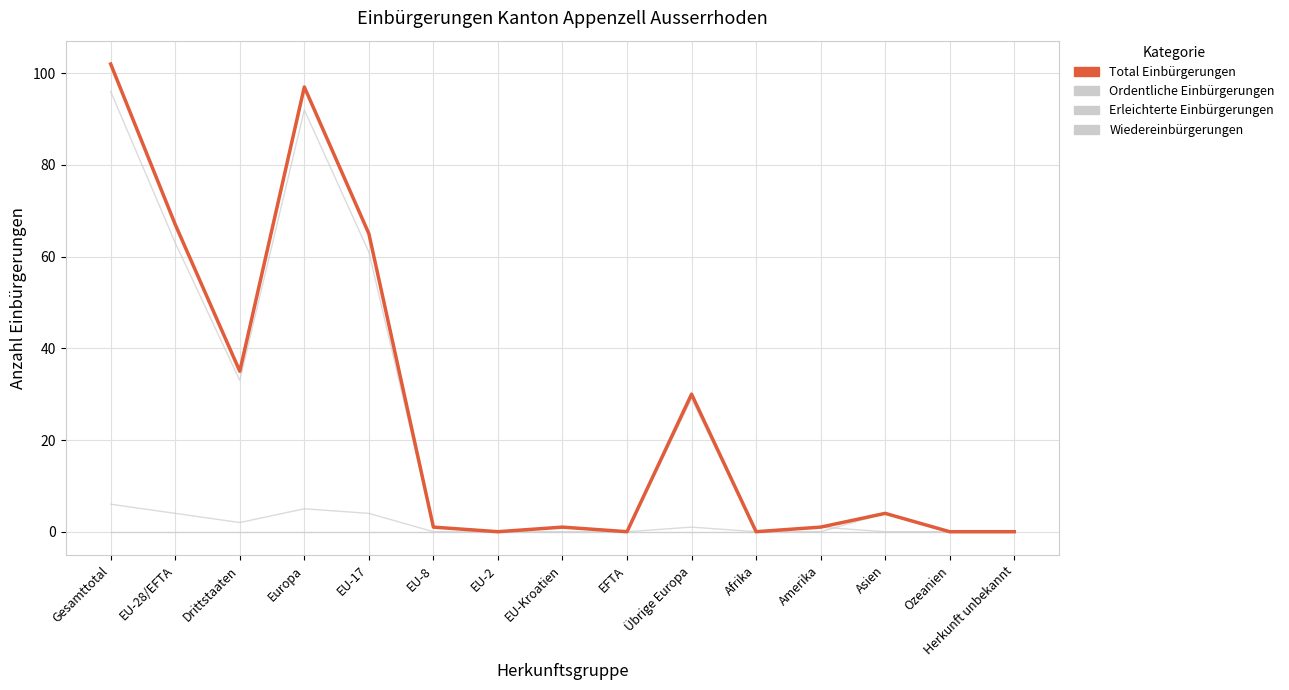

At which label does Ordentliche Einbürgerungen first exceed 1?

Gesamttotal